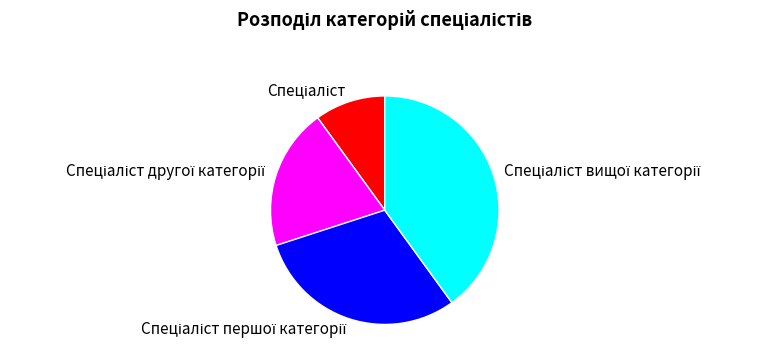

Is there any slice that represents more than half of the pie?

No